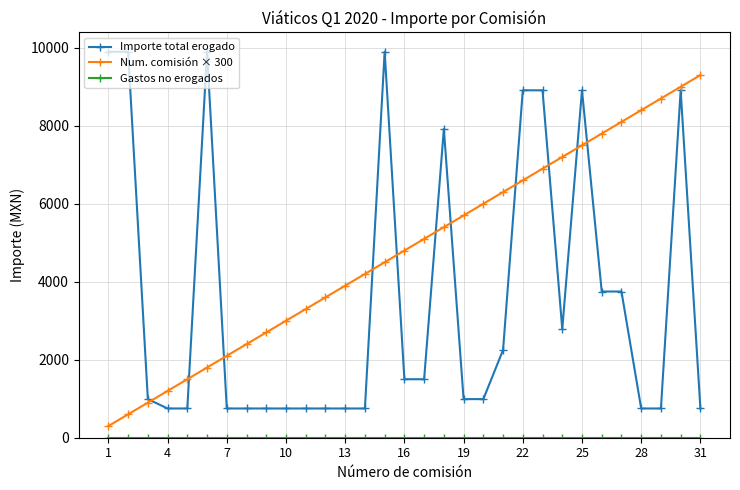

What is the difference between the maximum and minimum values in the Num. comisión × 300 series?

9000